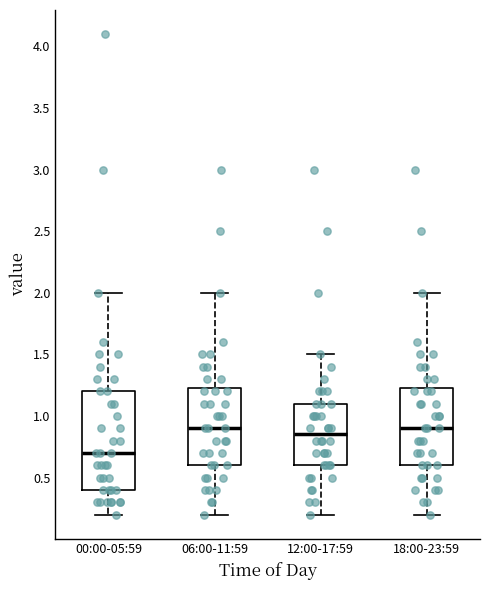

Reading left to right, read every box against the y-axis: the position of its median line, the range the box covers, and the ends of its whiskers. The values are not printed on the chart, so give them approximately, as read against the axis.

00:00-05:59: median 0.70, box 0.40 to 1.20, whiskers 0.20 to 2.00
06:00-11:59: median 0.90, box 0.60 to 1.25, whiskers 0.20 to 2.00
12:00-17:59: median 0.85, box 0.60 to 1.10, whiskers 0.20 to 1.50
18:00-23:59: median 0.90, box 0.60 to 1.25, whiskers 0.20 to 2.00